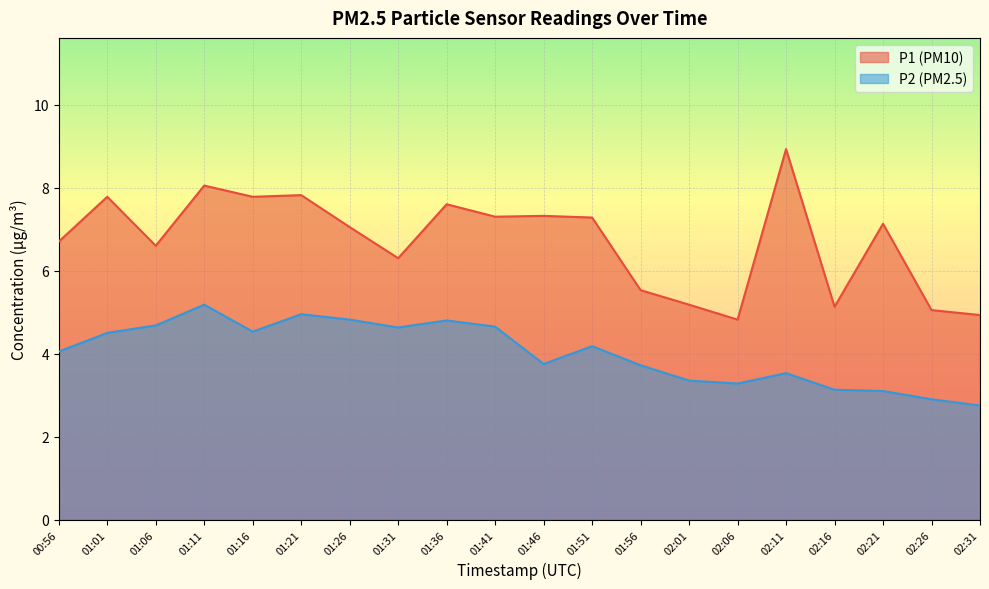

At which category does P1 reach its first local valley?

01:06